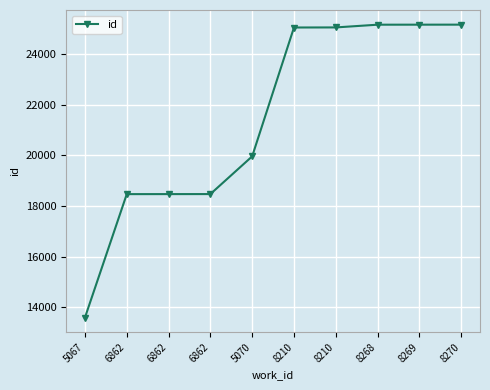

How many distinct data groups are displayed?

1